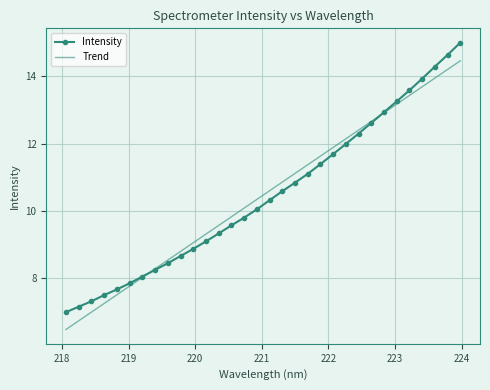

What is the highest value of the Trend series?

14.5